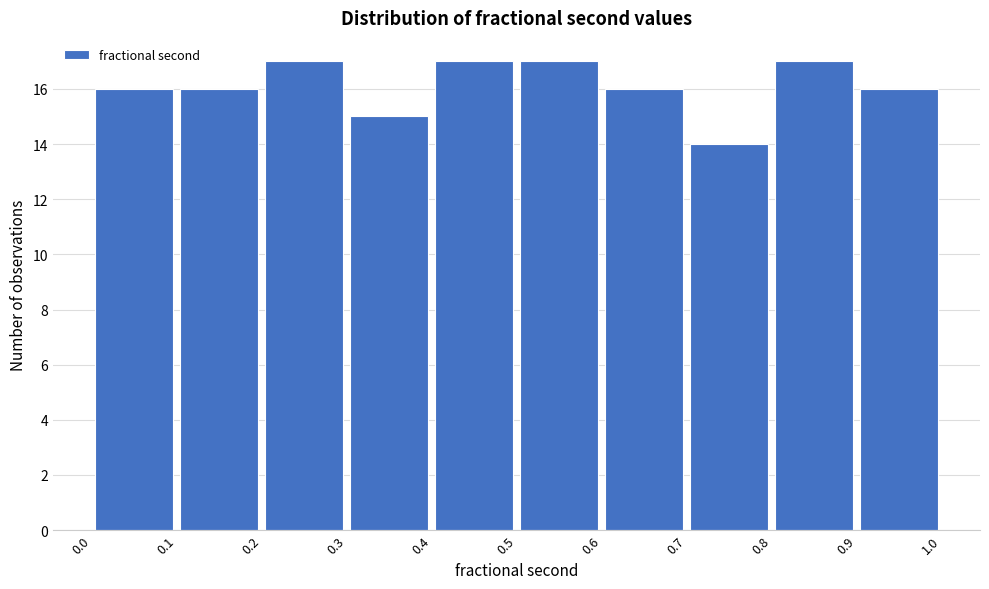

Reading left to right, list every bar in this chart as the range it spans on the x-axis followed by its height. The values are not printed on the chart, so give them approximately, as read against the axis.

0.0 to 0.1: 16
0.1 to 0.2: 16
0.2 to 0.3: 17
0.3 to 0.4: 15
0.4 to 0.5: 17
0.5 to 0.6: 17
0.6 to 0.7: 16
0.7 to 0.8: 14
0.8 to 0.9: 17
0.9 to 1.0: 16